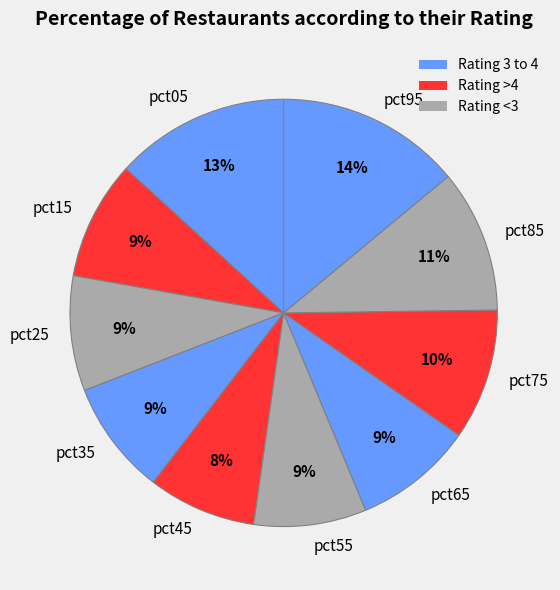

Is the sum of pct95 and pct35 greater than half?

No